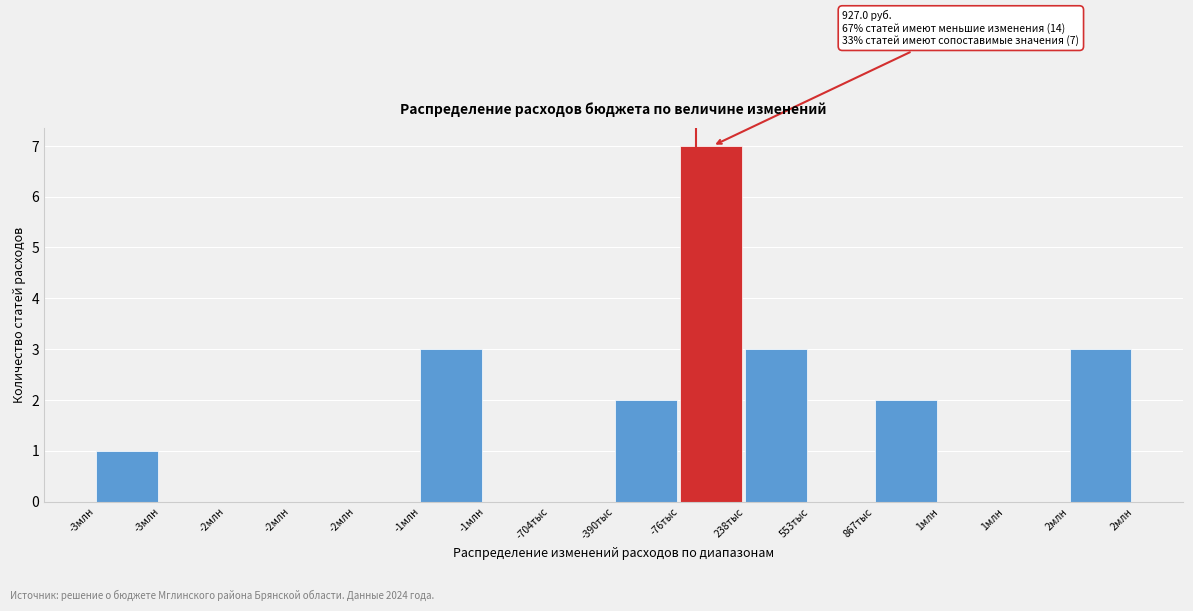

How many series are shown in this chart?

1